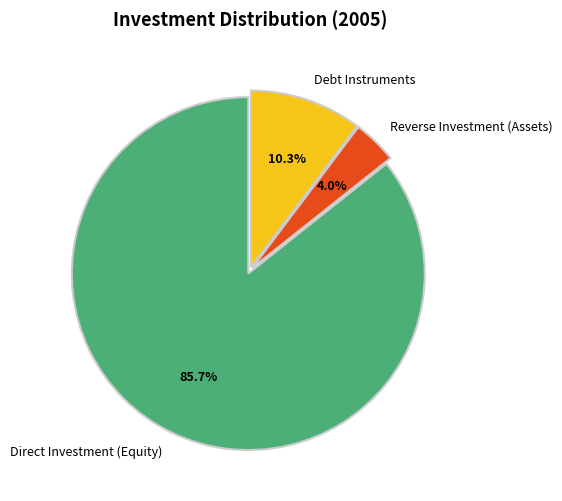

To the nearest percent, what percentage of the pie is Debt Instruments?

10%